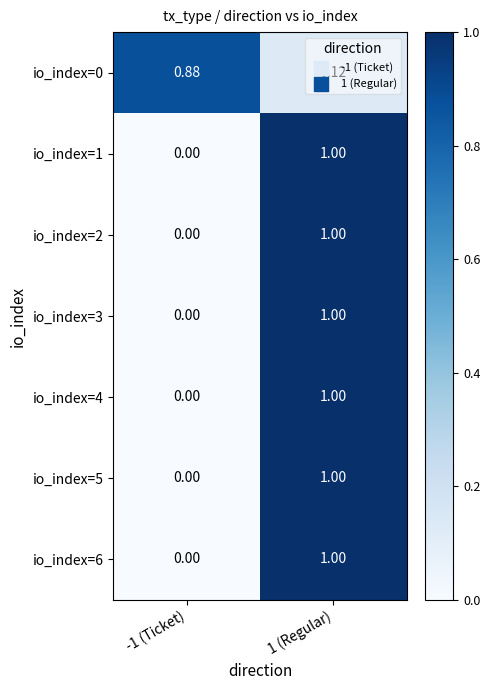

Is the value of io_index=1 at -1 (Ticket) greater than the value of io_index=3 at 1 (Regular)?

No